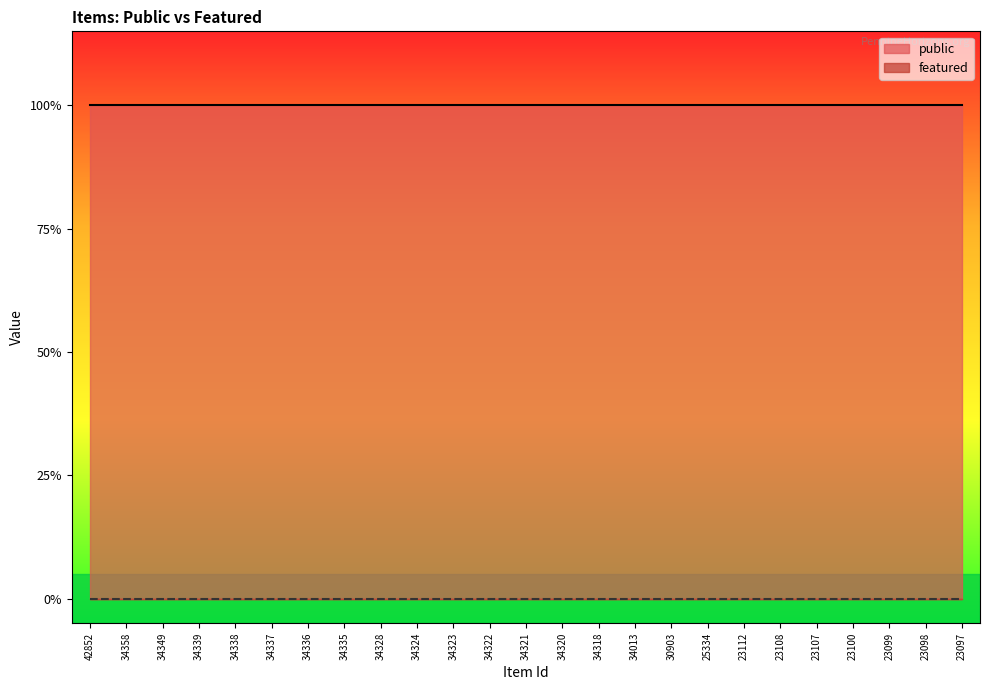

Reading left to right, transcribe all the data shown in this chart.

public: 42852=1	34358=1	34349=1	34339=1	34338=1	34337=1	34336=1	34335=1	34328=1	34324=1	34323=1	34322=1	34321=1	34320=1	34318=1	34013=1	30903=1	25334=1	23112=1	23108=1	23107=1	23100=1	23099=1	23098=1	23097=1
featured: 42852=0	34358=0	34349=0	34339=0	34338=0	34337=0	34336=0	34335=0	34328=0	34324=0	34323=0	34322=0	34321=0	34320=0	34318=0	34013=0	30903=0	25334=0	23112=0	23108=0	23107=0	23100=0	23099=0	23098=0	23097=0